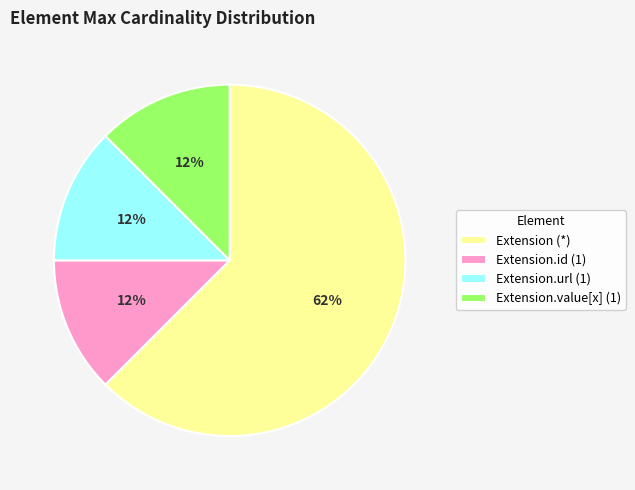

Between Extension.value[x] (1) and Extension (*), which is larger?

Extension (*)